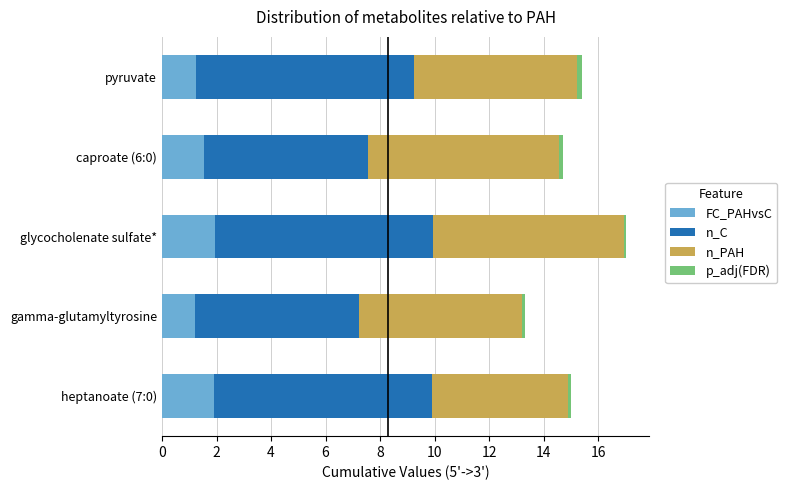

What is the average value of the FC_PAHvsC series?

1.6